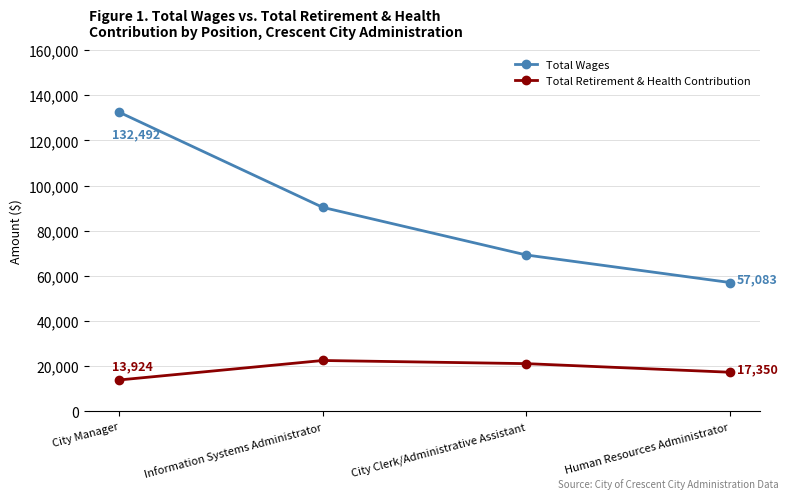

In Total Retirement & Health Contribution, how many points are higher than both neighbors (excluding endpoints)?

1